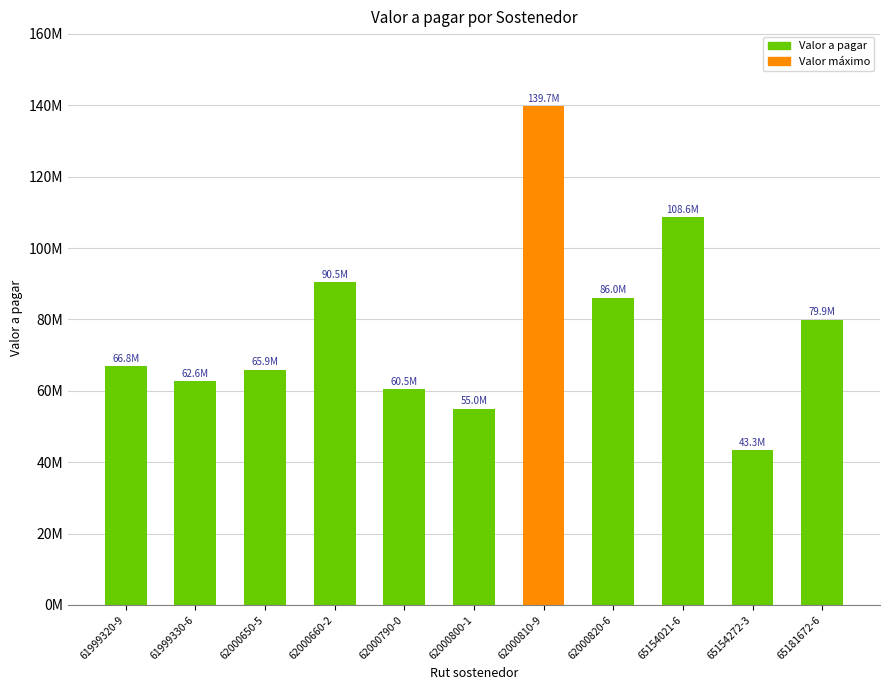

True or false: the data shows 62622000 at 61999330-6.

True